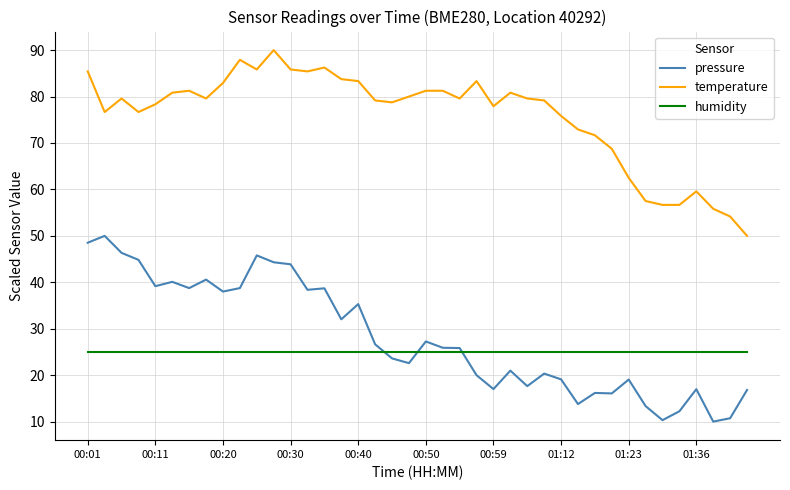

What is the maximum value for humidity?

25.0